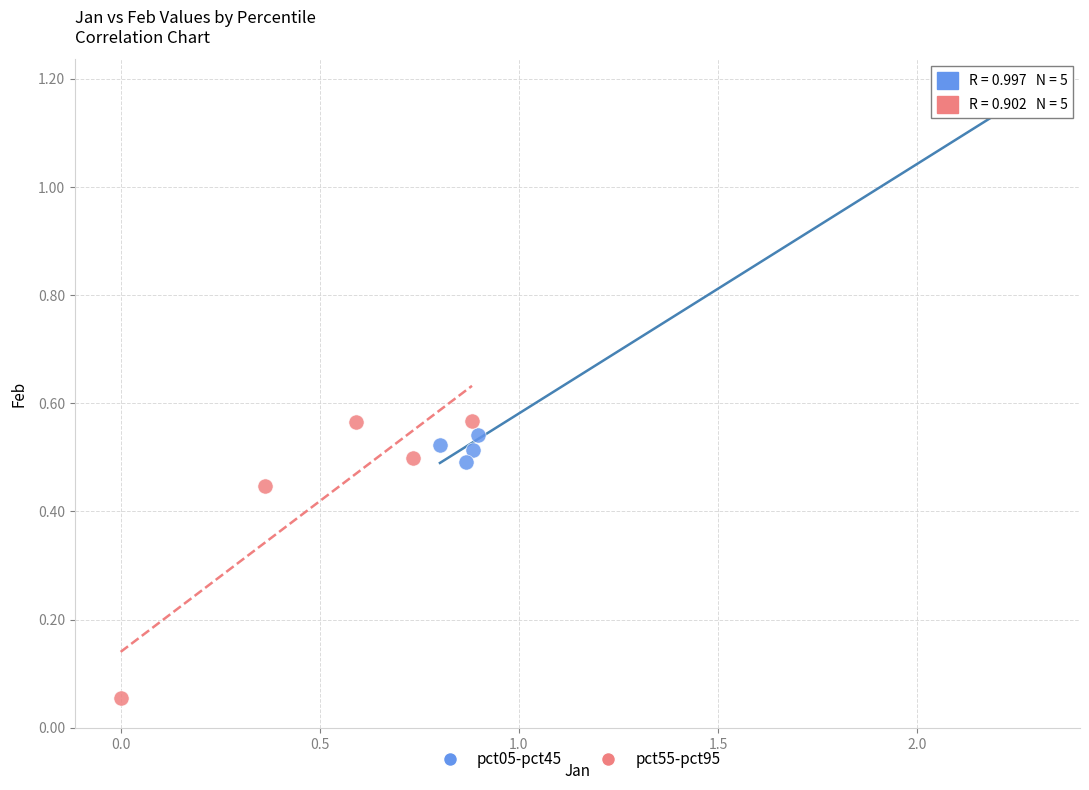

Which series reaches the maximum Y coordinate?

pct05-pct45